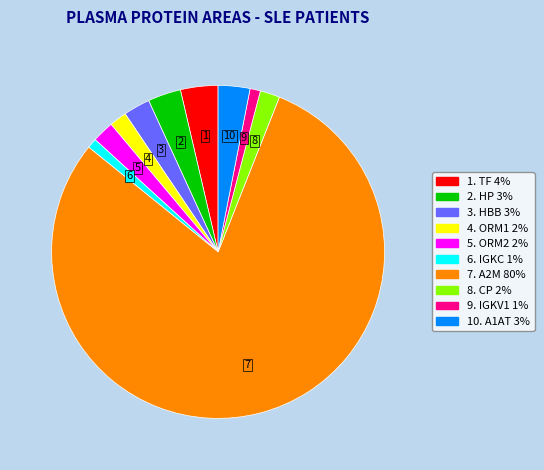

Is there a majority slice in this chart?

Yes